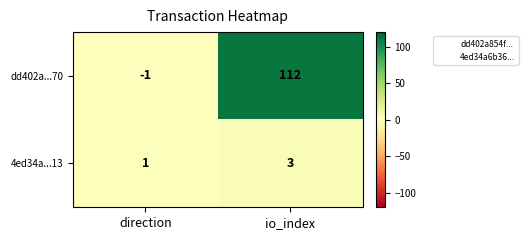

Which series has the largest total across all categories?

dd402a...70